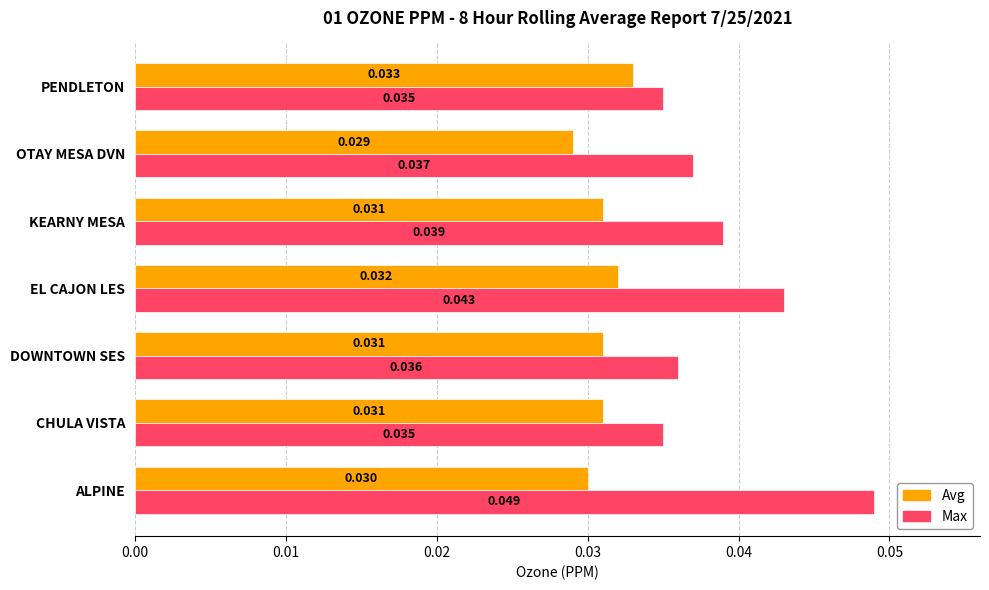

How many Avg values are between 0 and 1?

7